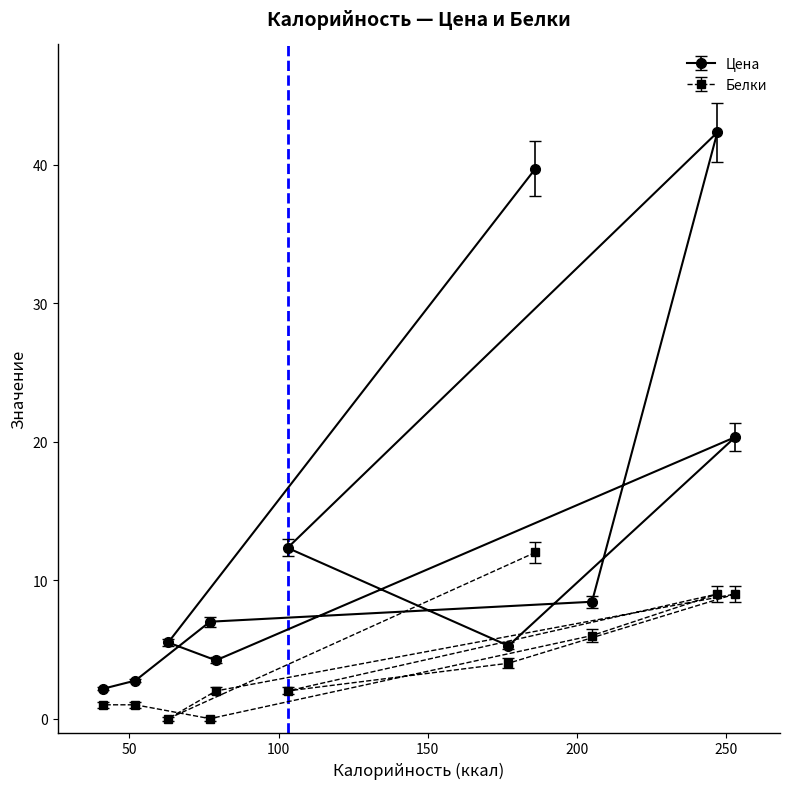

True or false: Белки and Цена intersect in this chart.

False